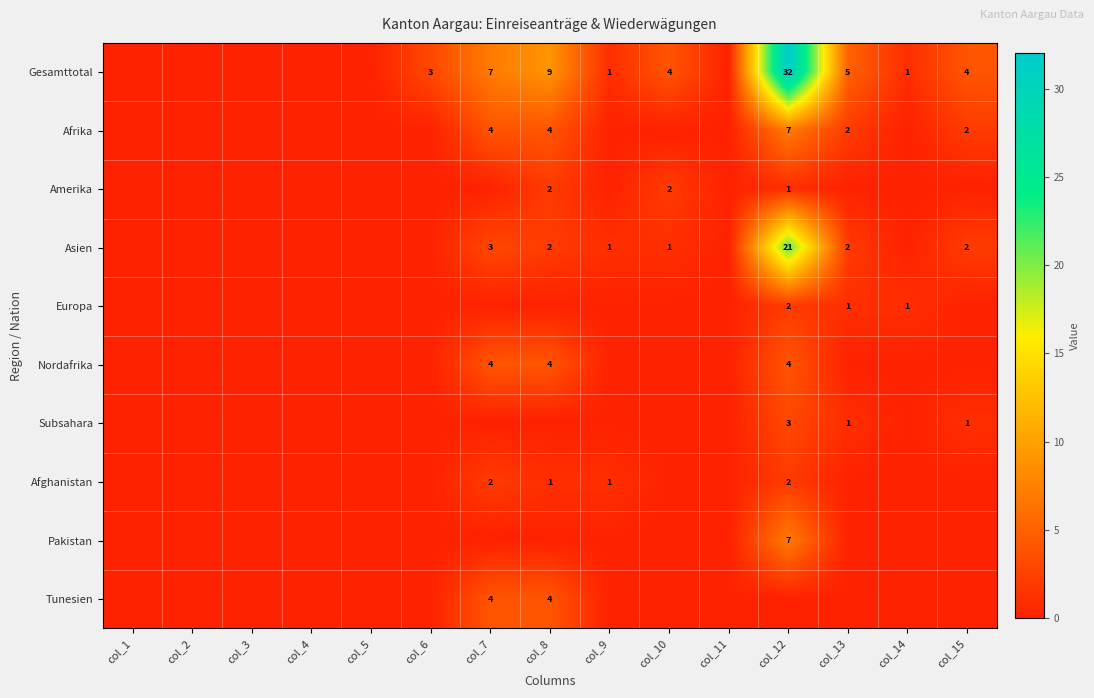

True or false: Tunesien has a value of 7 at col_7.

False